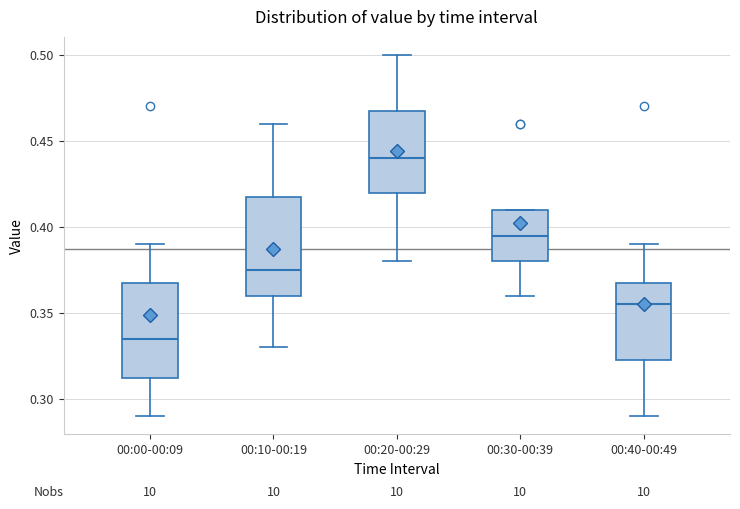

Where is the upper edge of the box for 00:40-00:49 on the y-axis? The values are not printed on the chart, so give them approximately, as read against the axis.

0.370